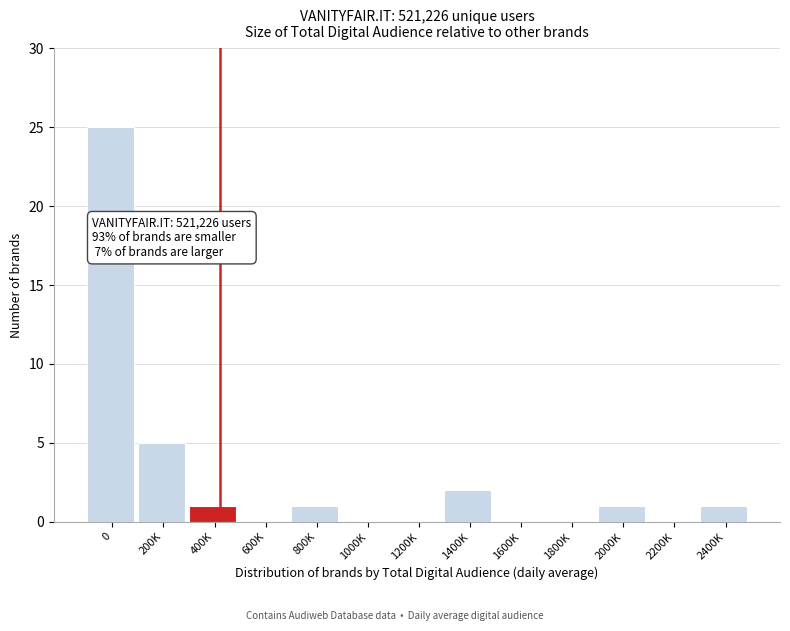

Reading left to right, list all the values displayed in this chart.

0=25	200K=5	400K=1	600K=0	800K=1	1000K=0	1200K=0	1400K=2	1600K=0	1800K=0	2000K=1	2200K=0	2400K=1